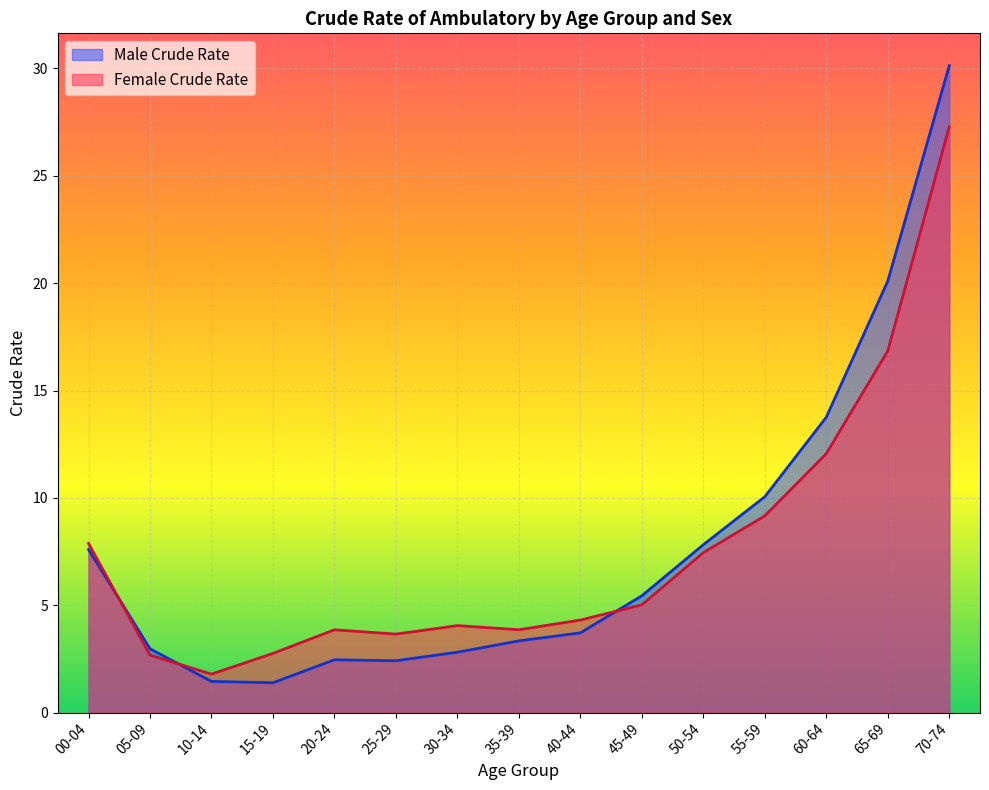

At which label does Male Crude Rate first exceed 3?

00-04